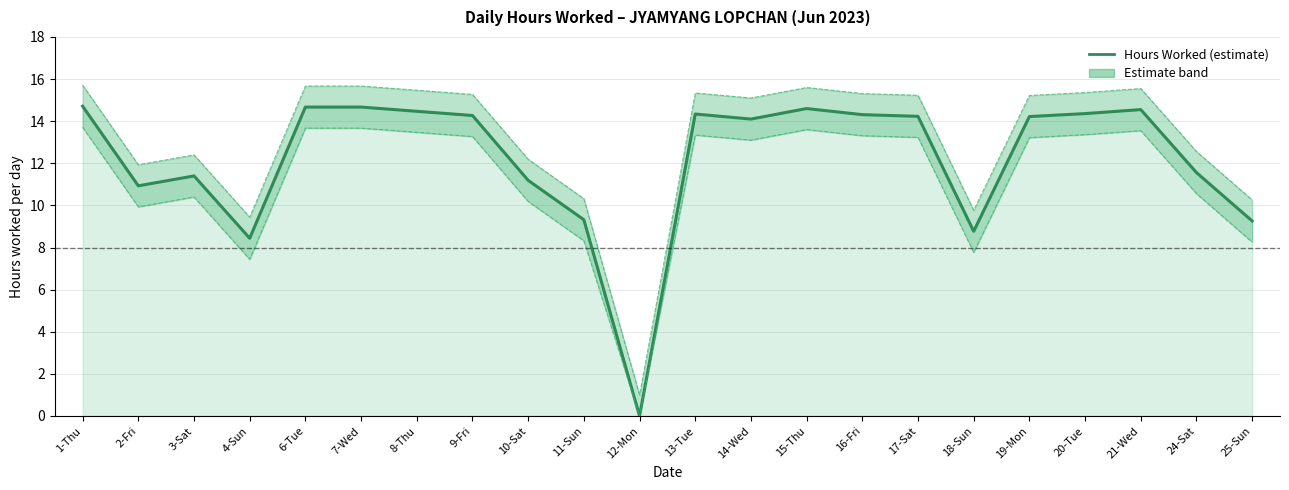

True or false: the data shows 9.7 at 16-Fri.

False